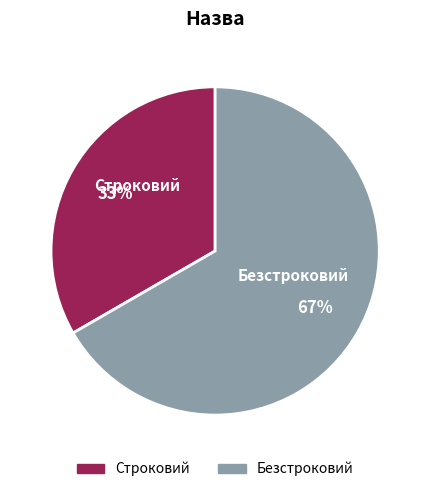

Rank the categories by value from lowest to highest.

Строковий, Безстроковий